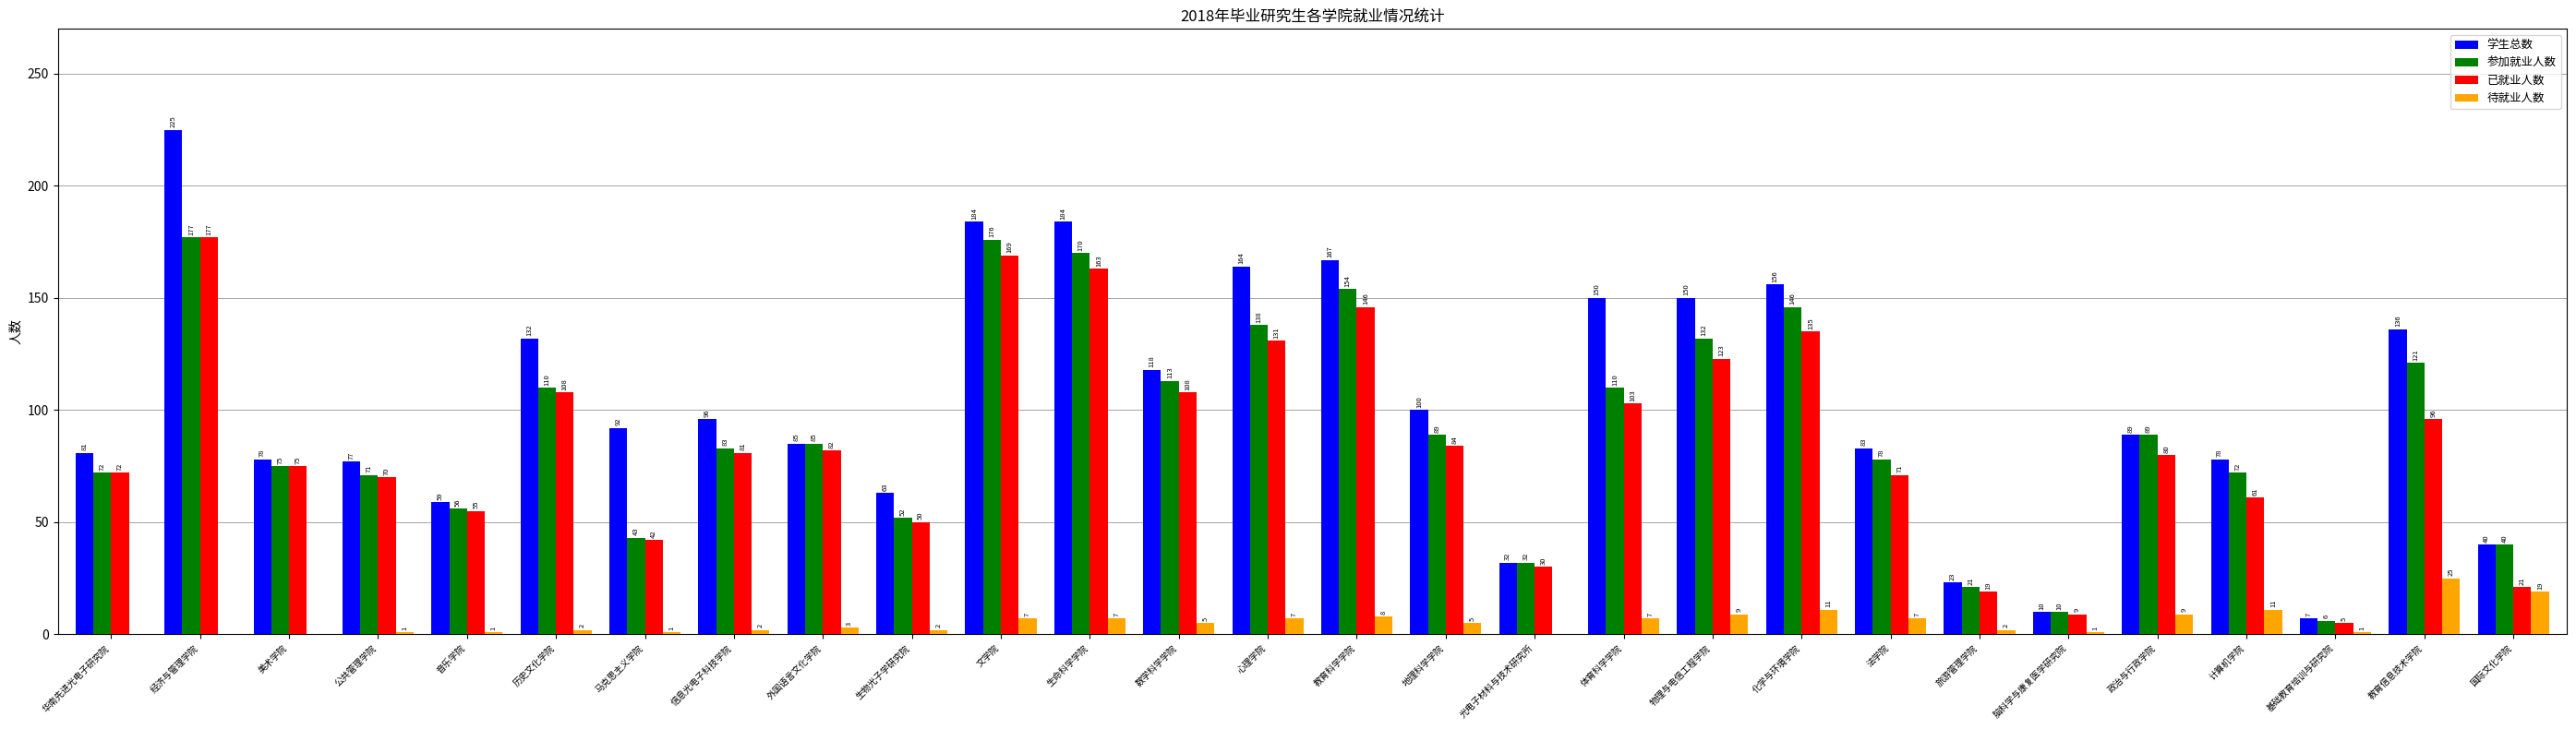

What is the sum of all 参加就业人数 values?

2521